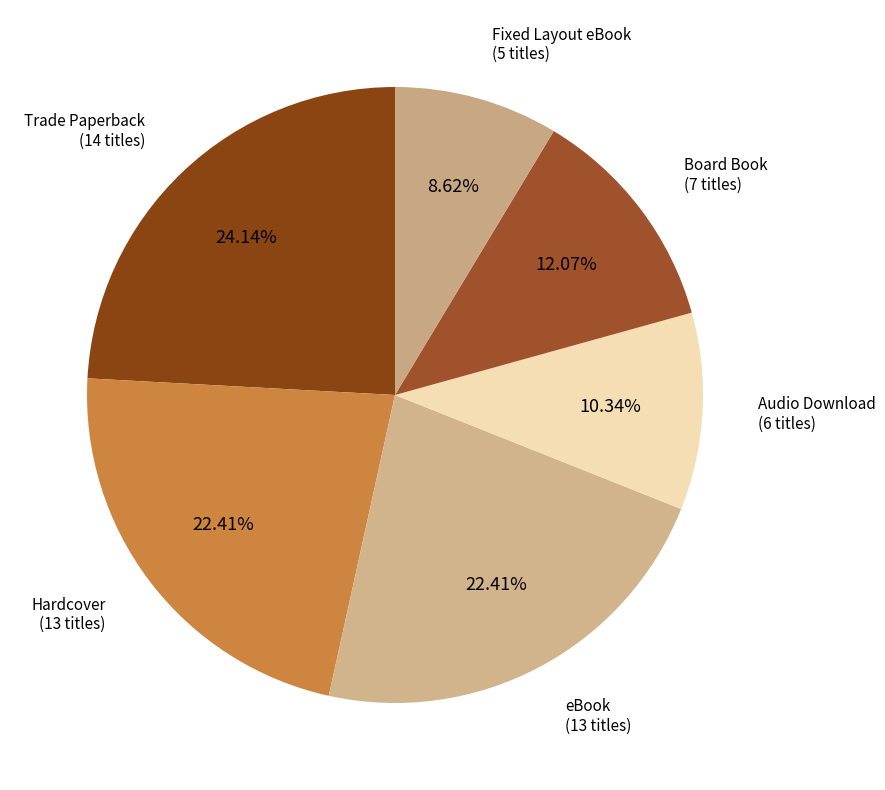

To the nearest percent, what is the difference between the largest and smallest slice percentages?

16%